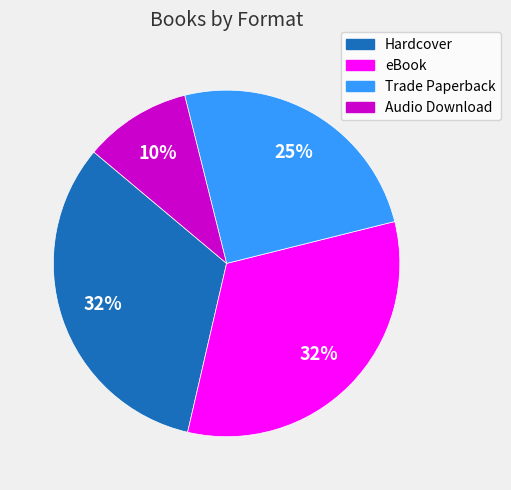

To the nearest percent, what percentage of the pie is eBook?

32%